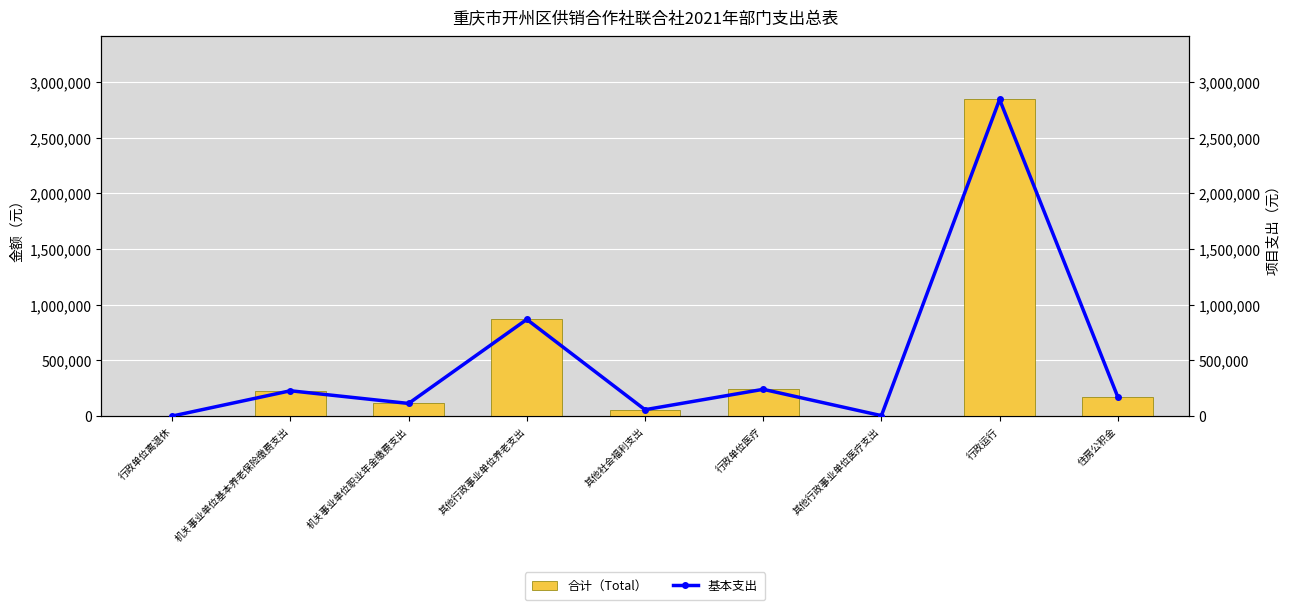

Which has a higher value, 其他行政事业单位医疗支出 or 行政运行?

行政运行